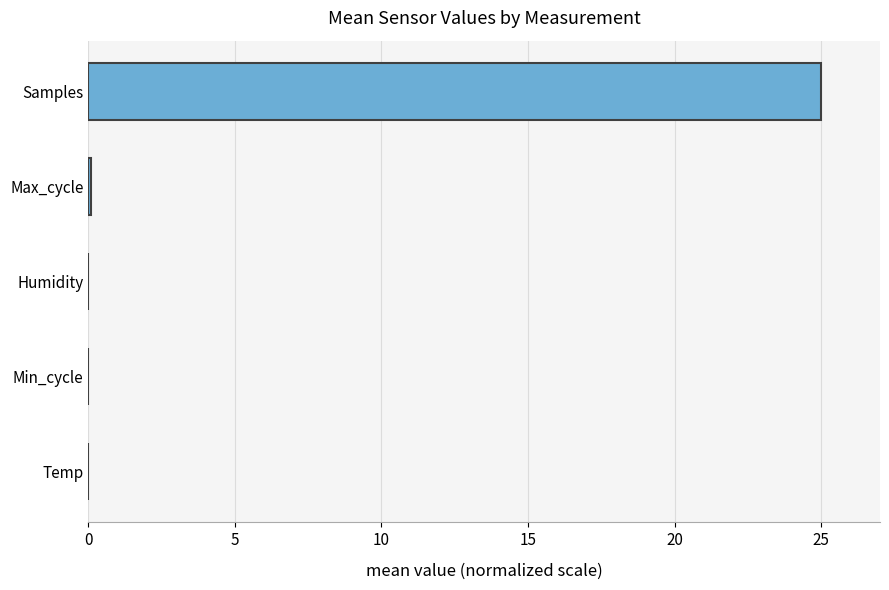

What is the maximum value shown in the chart?

25.0